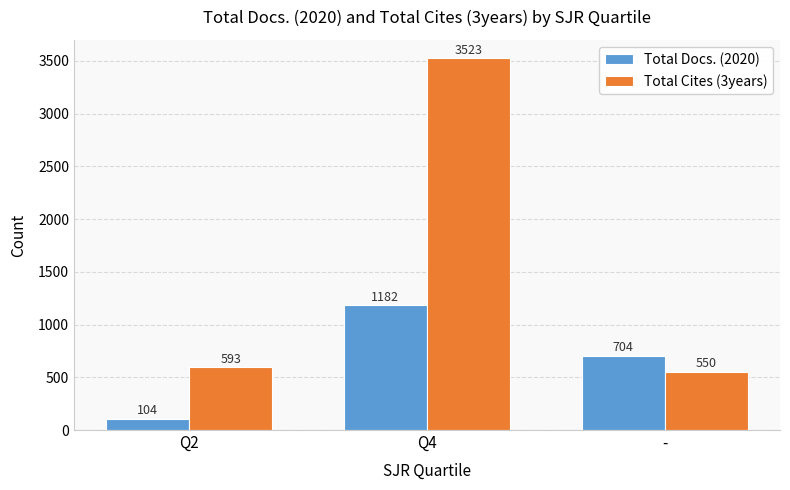

List the labels in order of Total Docs. (2020) value, smallest first.

Q2, -, Q4